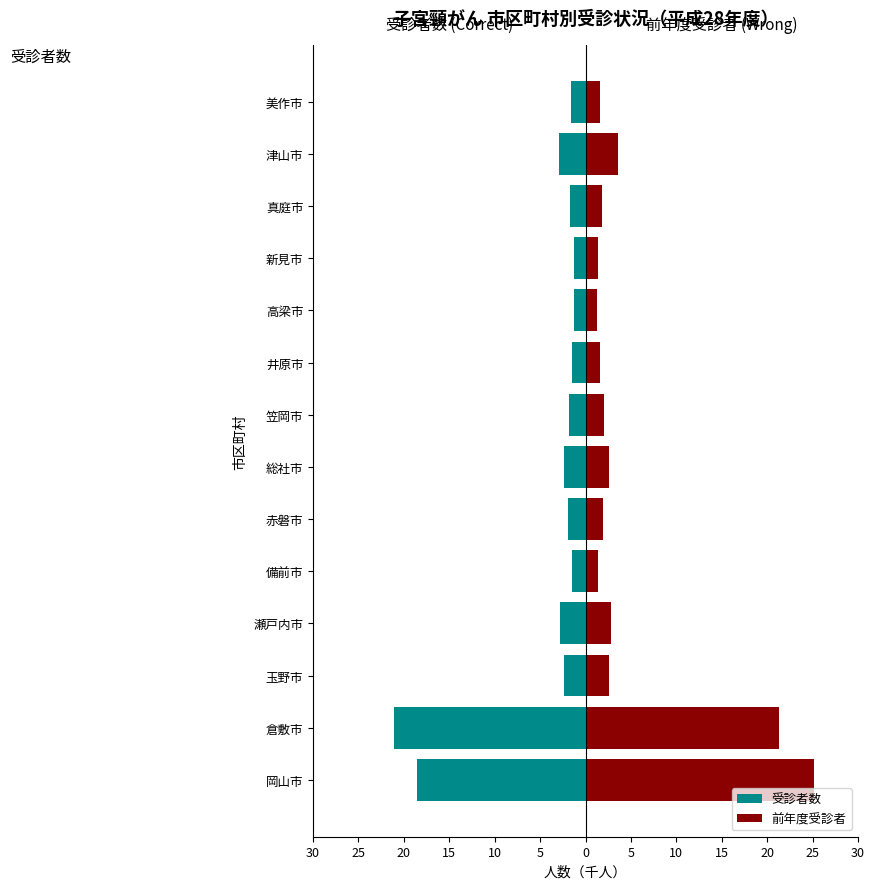

Reading left to right, transcribe all the data shown in this chart.

受診者数: -18.5	-21.1	-2.3	-2.8	-1.4	-1.9	-2.3	-1.8	-1.5	-1.2	-1.3	-1.7	-2.9	-1.6
前年度受診者: 25.2	21.3	2.5	2.8	1.4	1.9	2.6	2.1	1.6	1.3	1.4	1.8	3.6	1.6